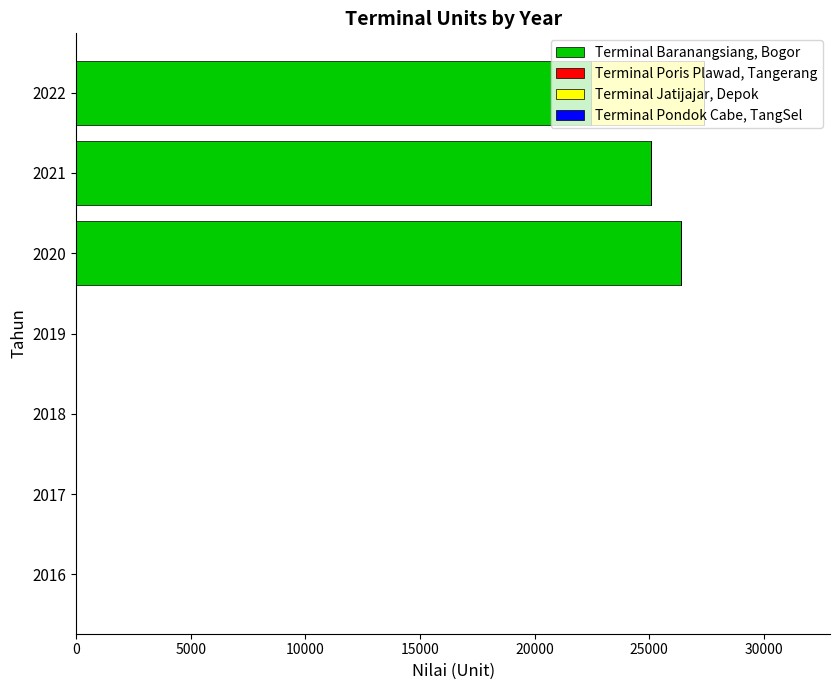

What is the total value across all series at 2020?

26394